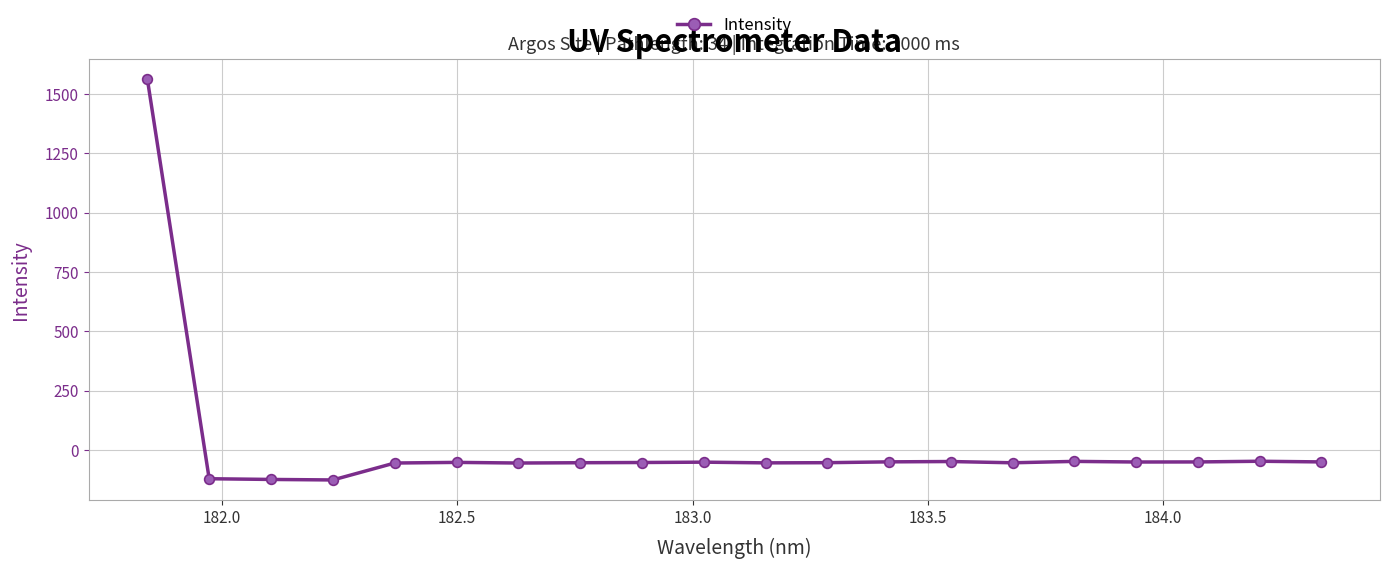

True or false: the data has more than 0 interior local peaks.

True